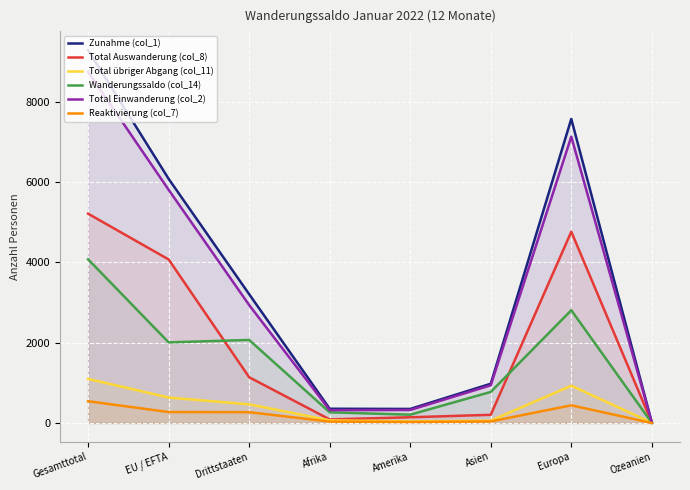

Reading right to left, transcribe all the data shown in this chart.

Zunahme (col_1): 14	7576	978	350	355	3209	6084	9293
Total Auswanderung (col_8): 11	4766	204	143	89	1140	4075	5215
Total übriger Abgang (col_11): 5	929	59	39	66	465	634	1099
Wanderungssaldo (col_14): 3	2810	774	207	266	2069	2009	4078
Total Einwanderung (col_2): 13	7135	939	324	320	2939	5811	8750
Reaktivierung (col_7): 1	441	39	26	35	270	273	543